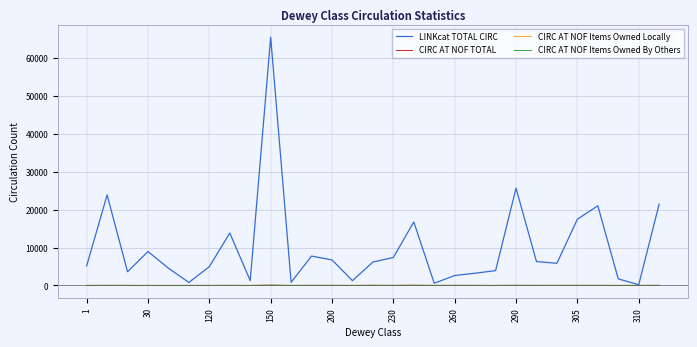

Which series has the largest range (max minus min)?

LINKcat TOTAL CIRC